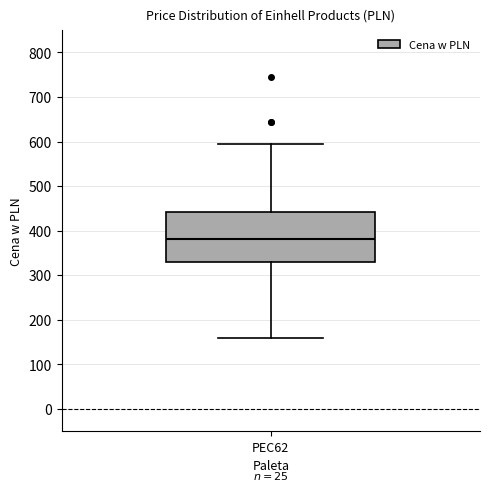

Read this box plot against the y-axis: the position of the median line, the range covered by the box, and the ends of both whiskers. The values are not printed on the chart, so give them approximately, as read against the axis.

median 380, box 330 to 440, whiskers 160 to 590